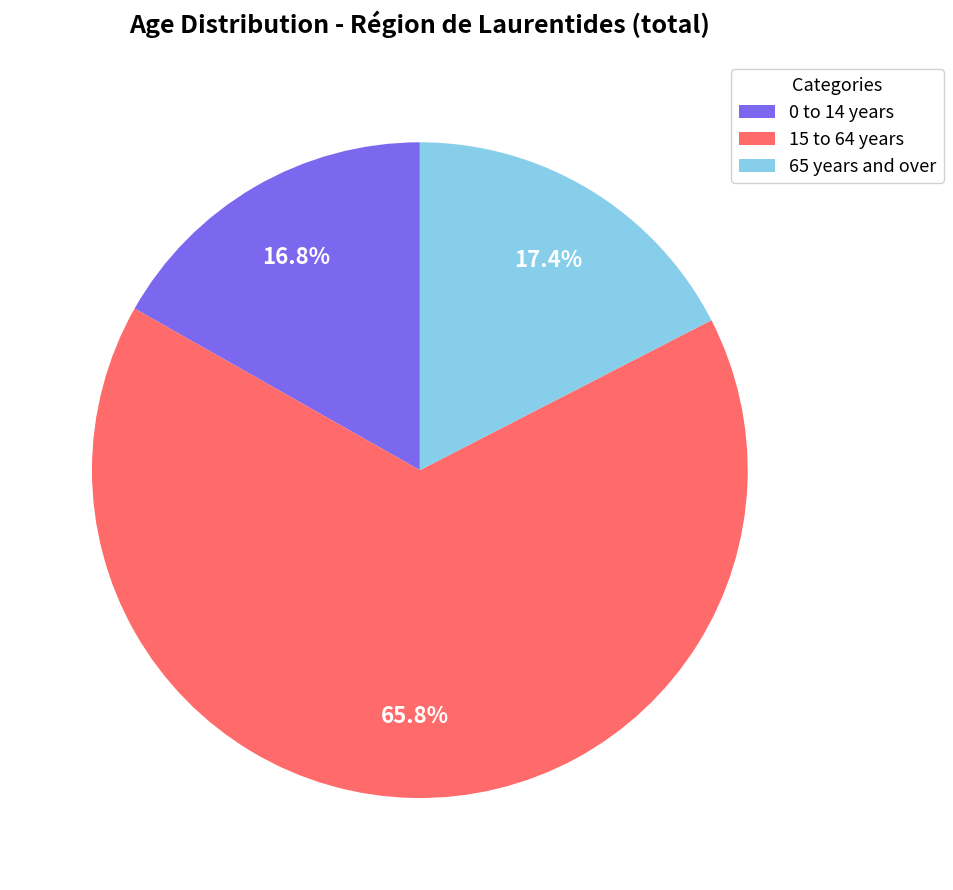

True or false: 15 to 64 years accounts for 66% of the total.

True